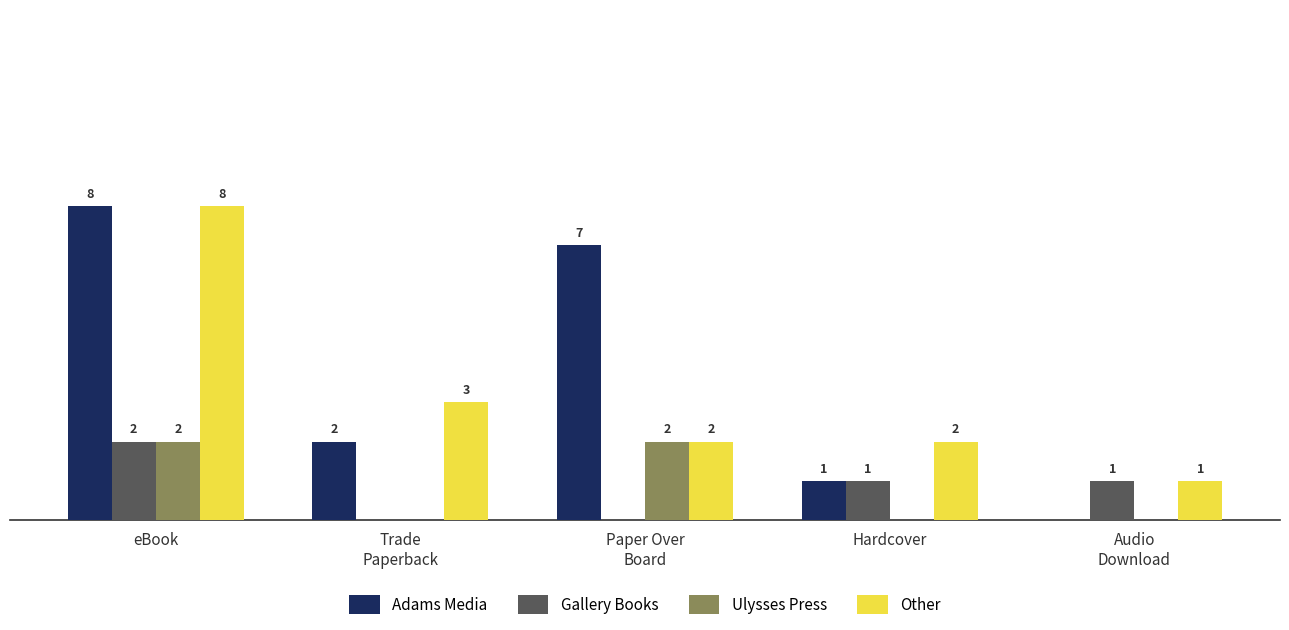

Which label corresponds to the largest value in the chart?

eBook